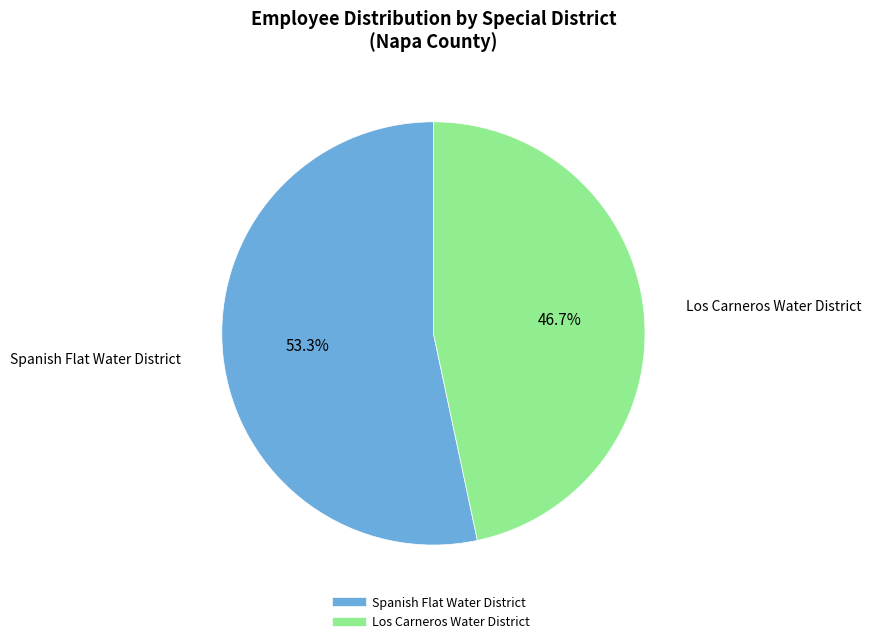

What is the total percentage of Los Carneros Water District and Spanish Flat Water District?

100.0%